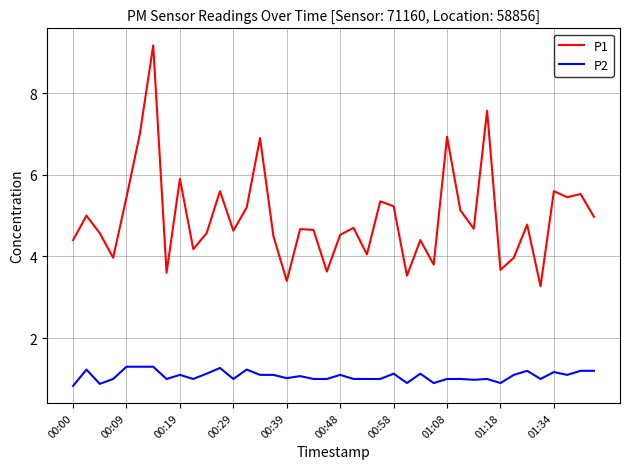

Rank the series by their maximum value, from highest to lowest.

P1, P2